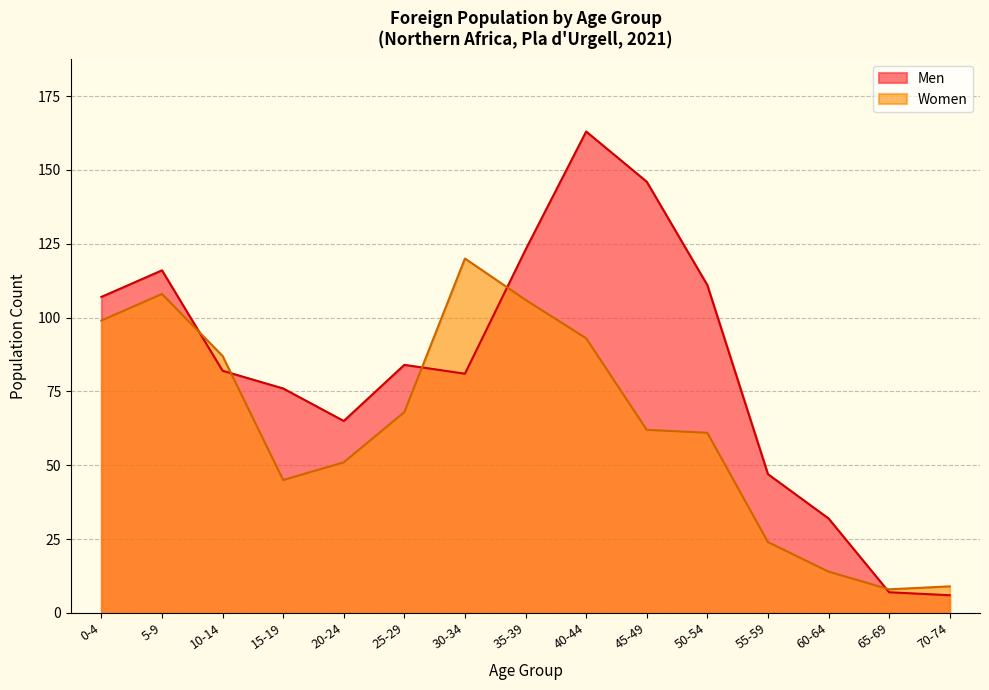

At which label does Men first exceed 82?

0-4